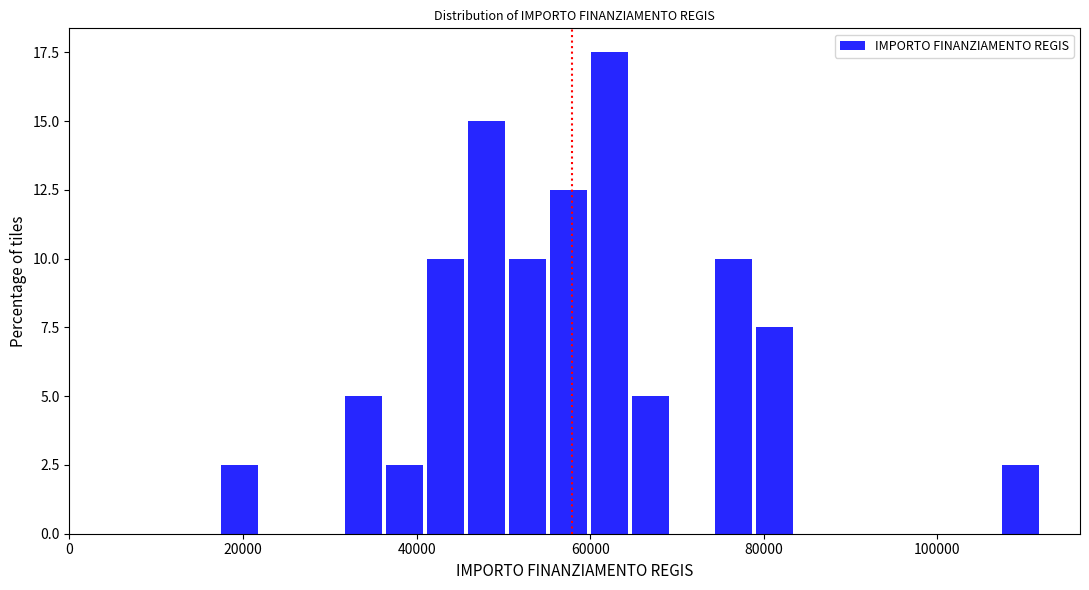

Around what value on the x-axis is the tallest bar? Give the approximate position of its centre, as read against the axis.

62000